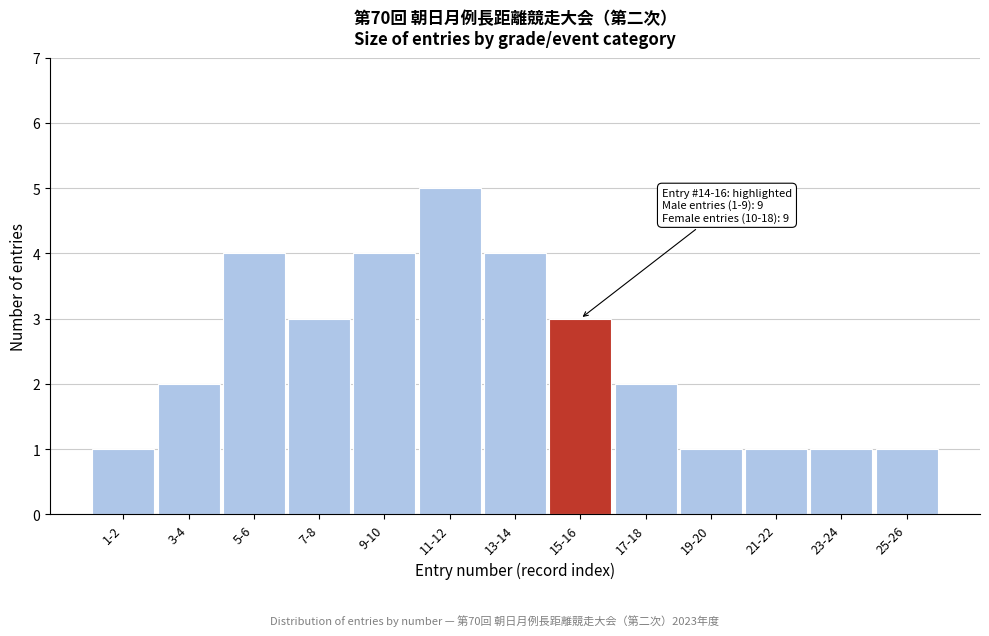

Reading left to right, extract all data points from this chart.

1-2=1	3-4=2	5-6=4	7-8=3	9-10=4	11-12=5	13-14=4	15-16=3	17-18=2	19-20=1	21-22=1	23-24=1	25-26=1